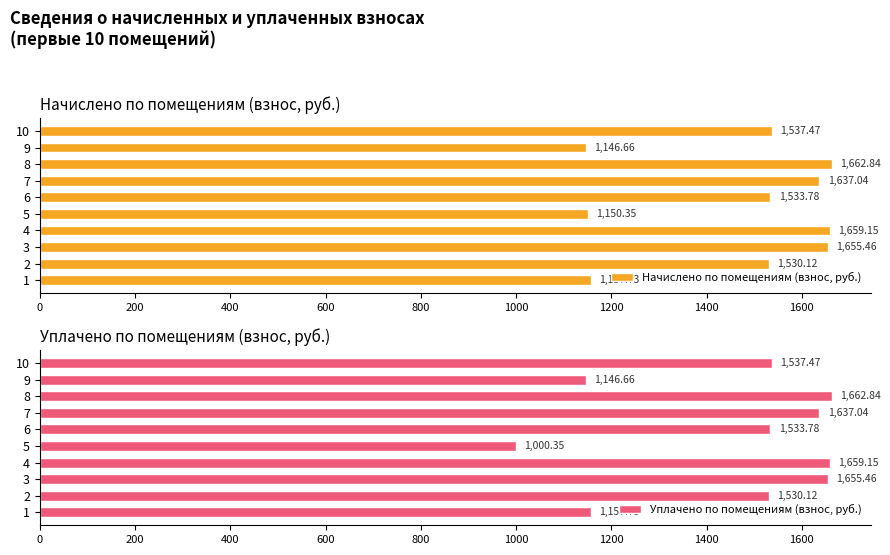

Which series has the largest total across all categories?

Начислено по помещениям (взнос, руб.)